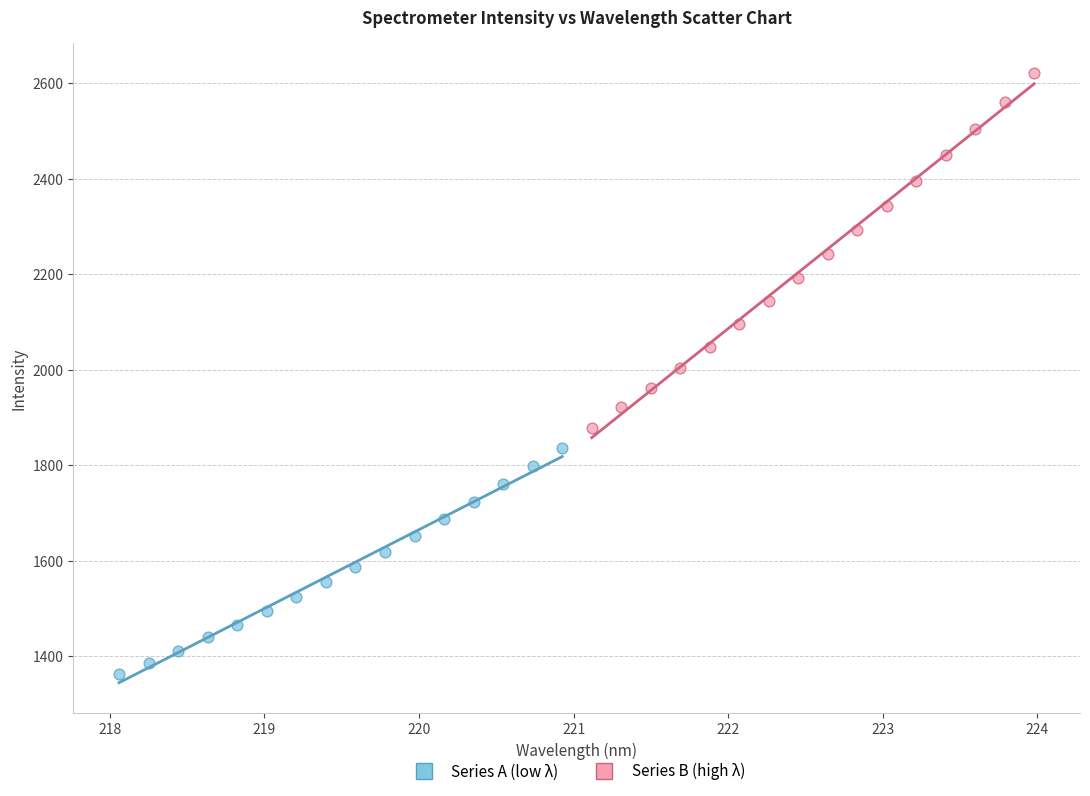

Which series contains the lowest Y value?

Series A (low λ)